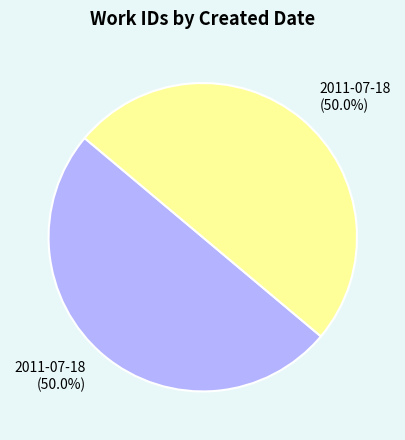

How many slices are in this pie chart?

2